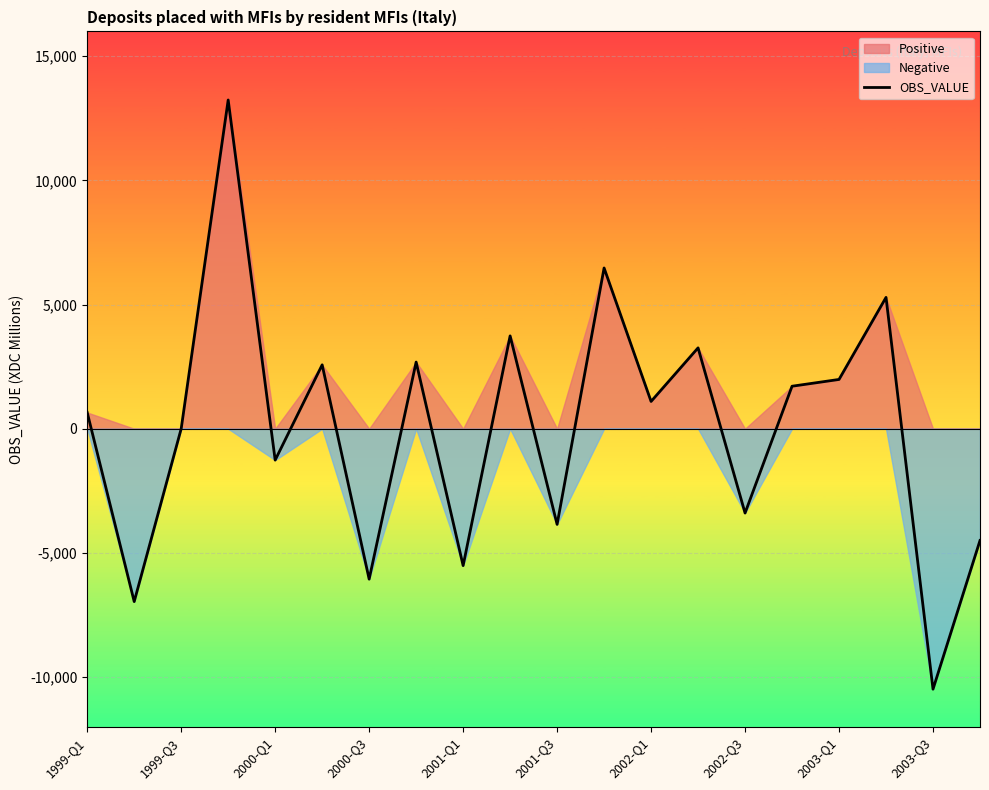

How many lines are shown in the chart?

1